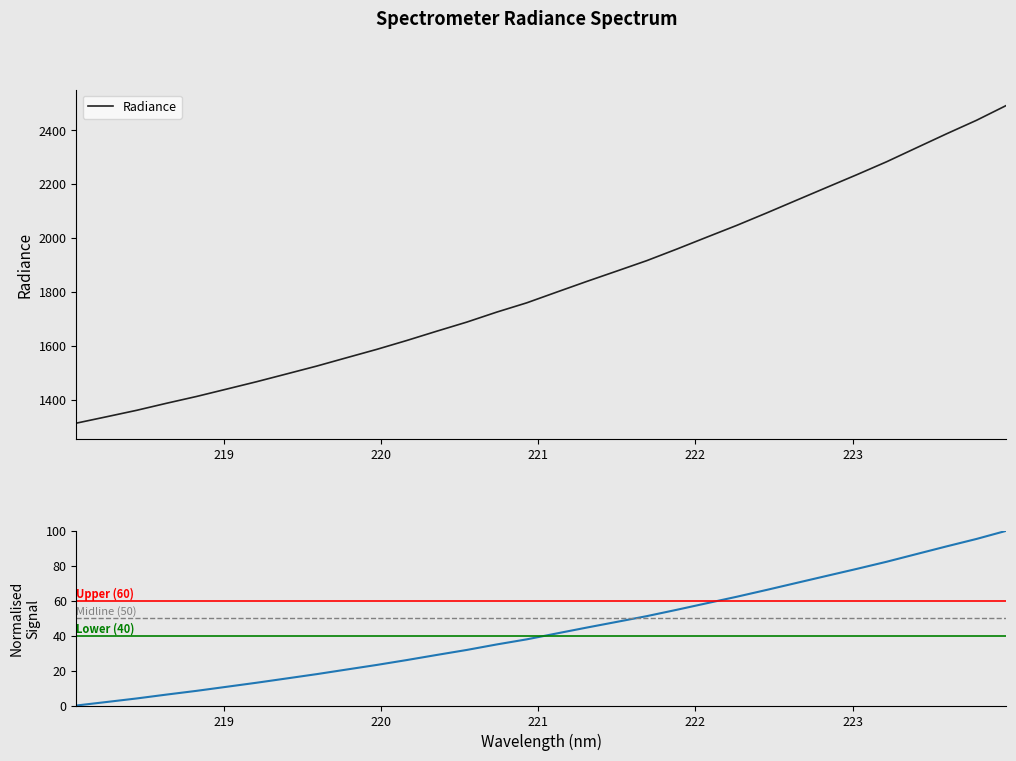

What is the highest value of the Radiance series?

2491.3